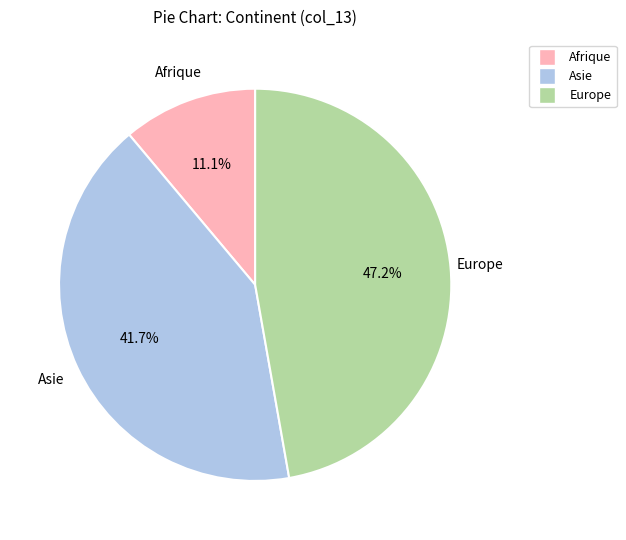

Count the number of slices in the pie.

3